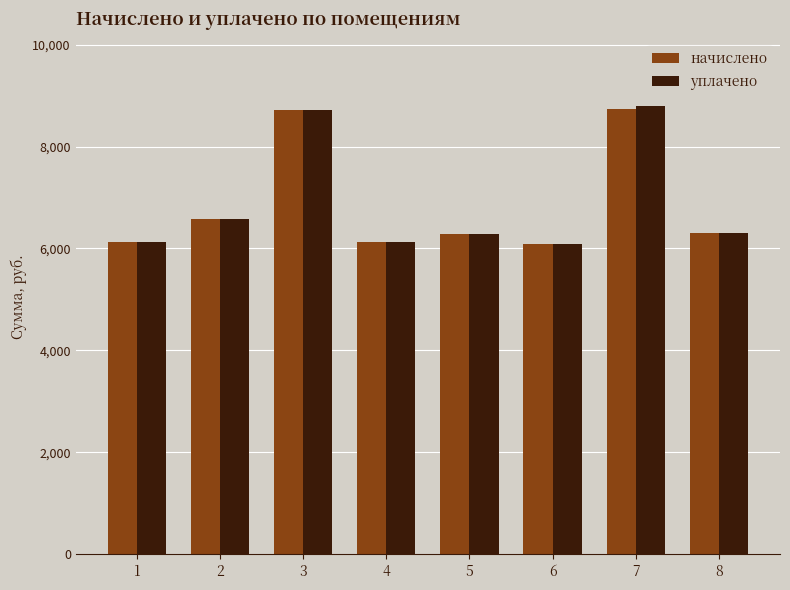

What is the sum of the начислено values at 6 and 7?

14837.8